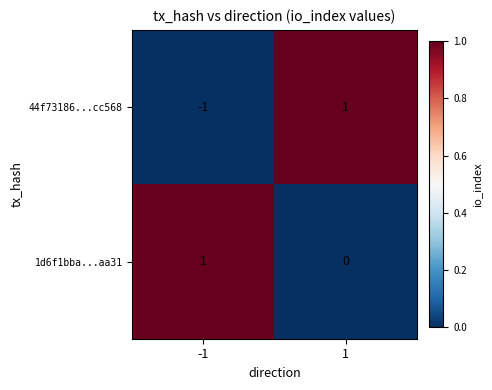

How many series are shown in this chart?

2